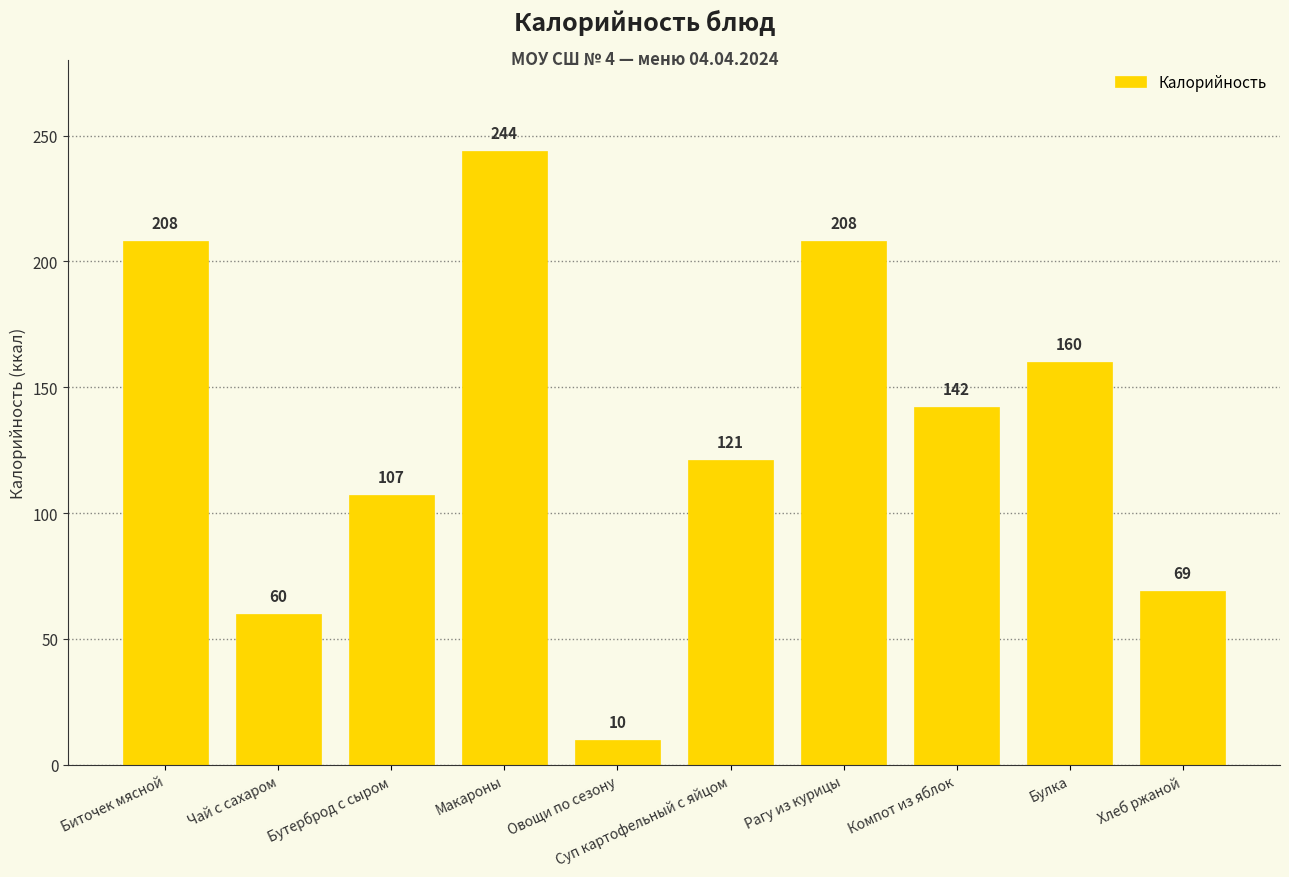

Does the chart contain any negative values?

No